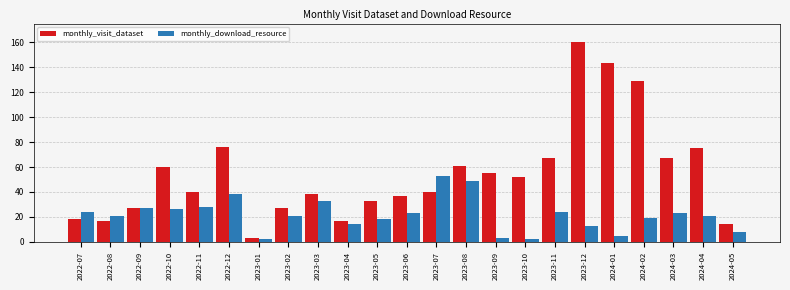

What is the approximate value of monthly_download_resource at 2023-05, to the nearest 5?

20